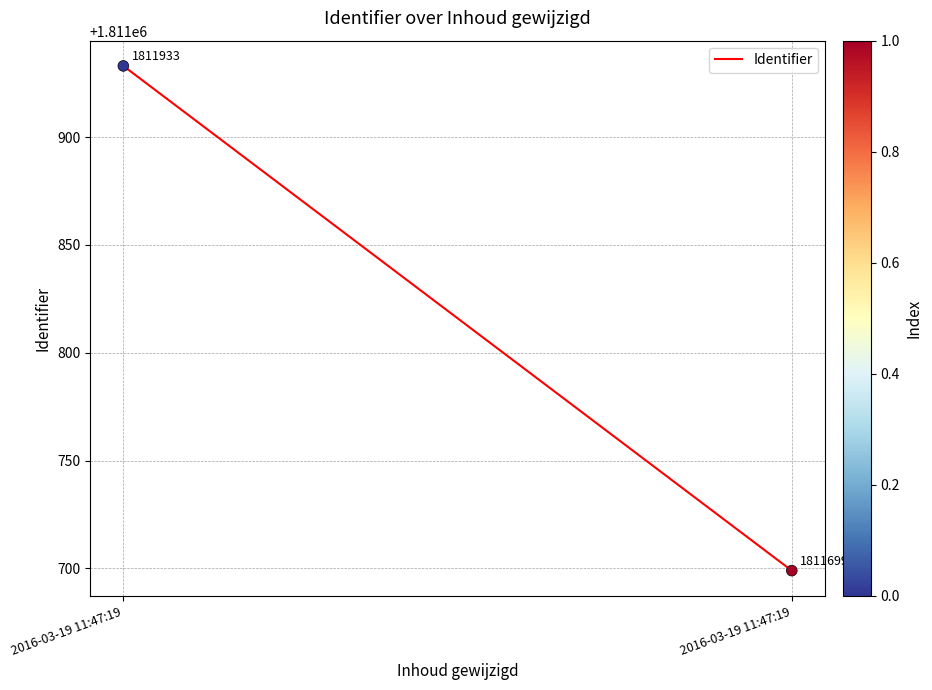

What is the range of Y values (max minus min)?

234